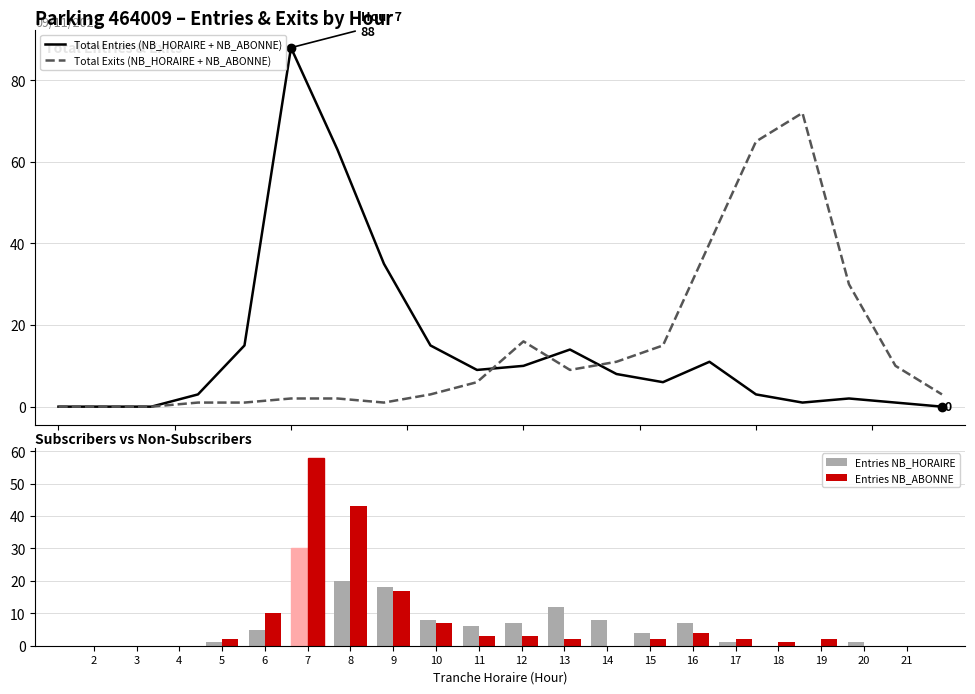

What is the difference between the Total Entries (NB_HORAIRE + NB_ABONNE) values at 7 and 20?

87